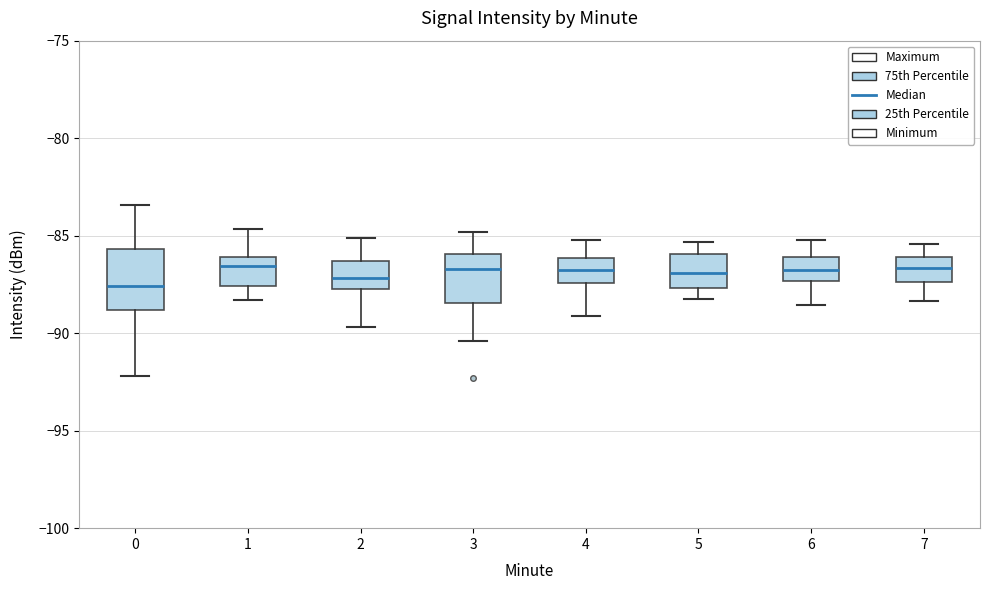

Where is the lower edge of the box at x = 7 on the y-axis? The values are not printed on the chart, so give them approximately, as read against the axis.

-87.5